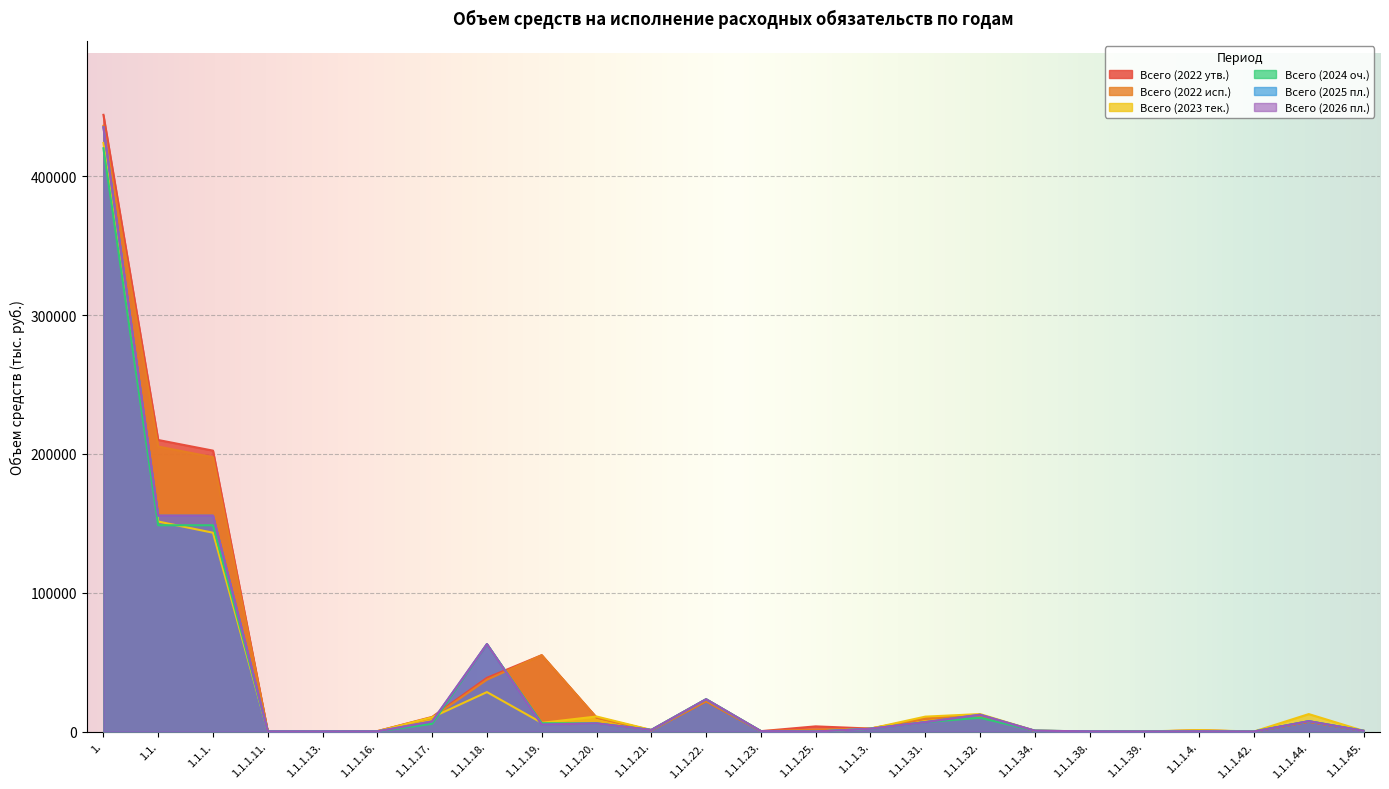

Where is the first local maximum for Всего (2022 исп.)?

1.1.1.19.